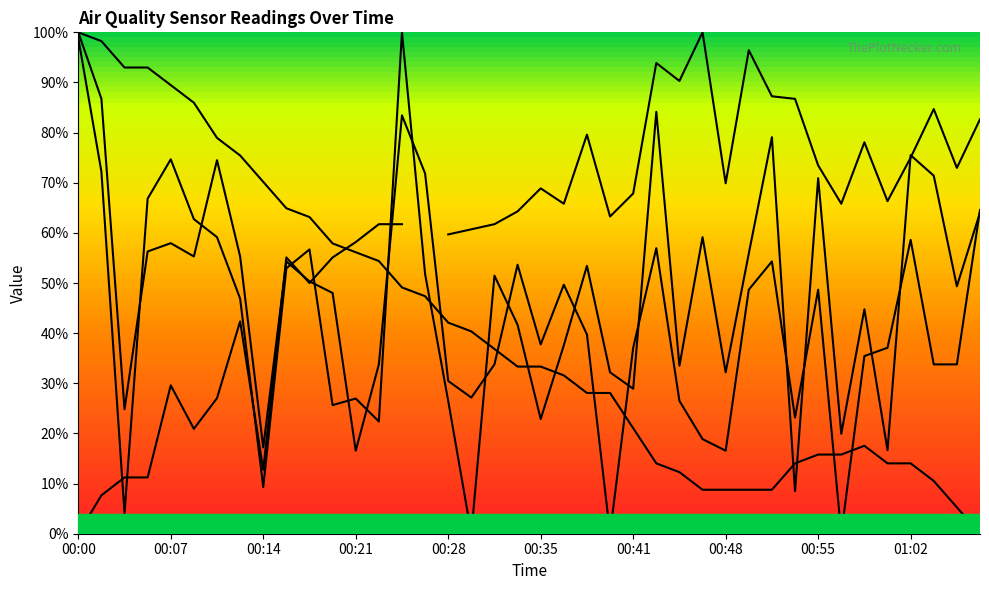

What position from the right is 00:36?

19